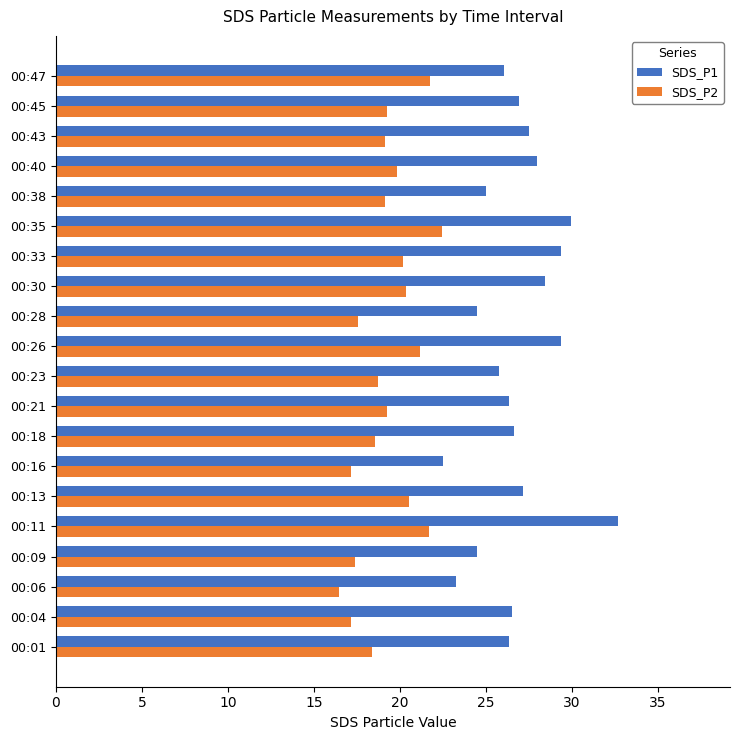

What is the minimum value for SDS_P1?

22.5